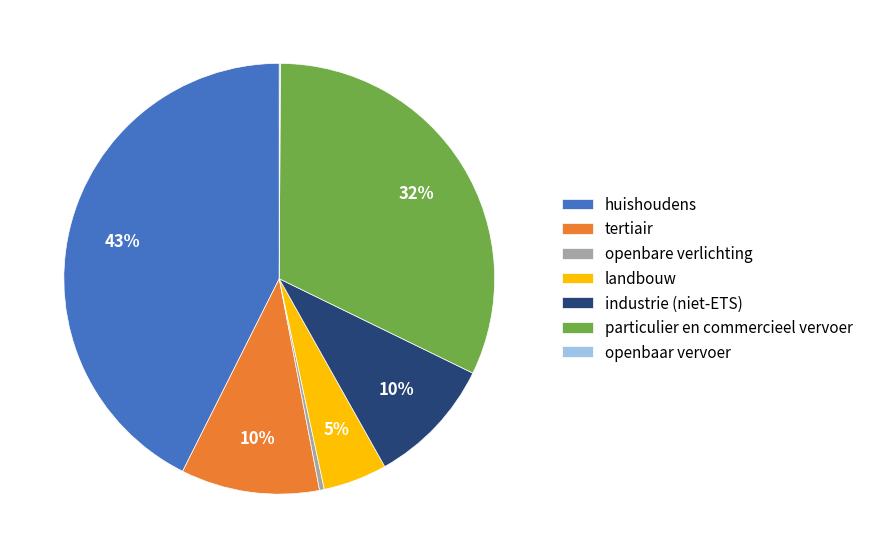

Is it true that openbare verlichting is 0% of the pie?

True